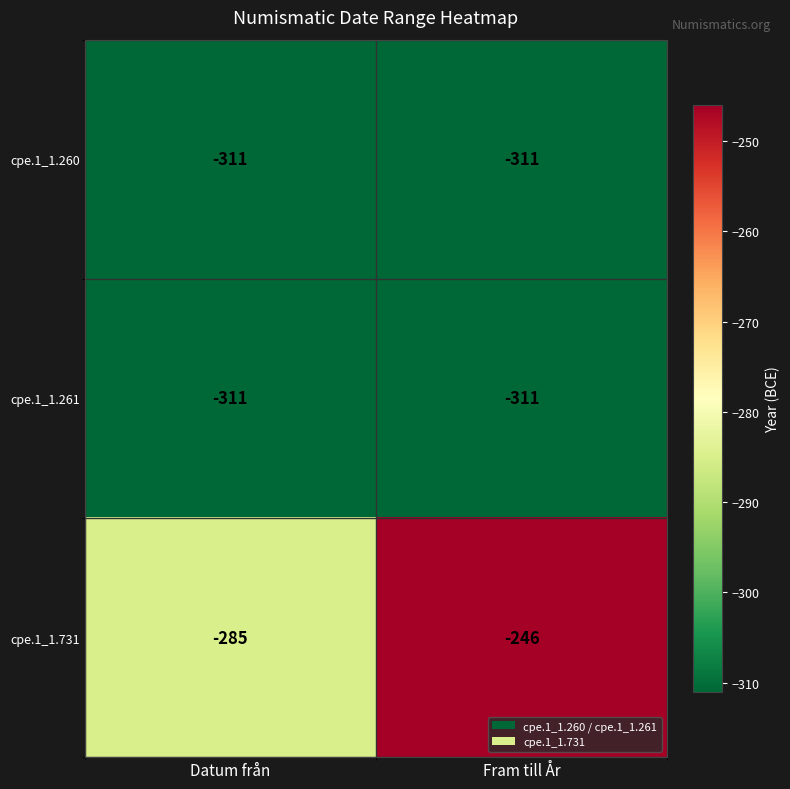

What is the difference between the maximum and minimum values in the cpe.1_1.731 series?

39